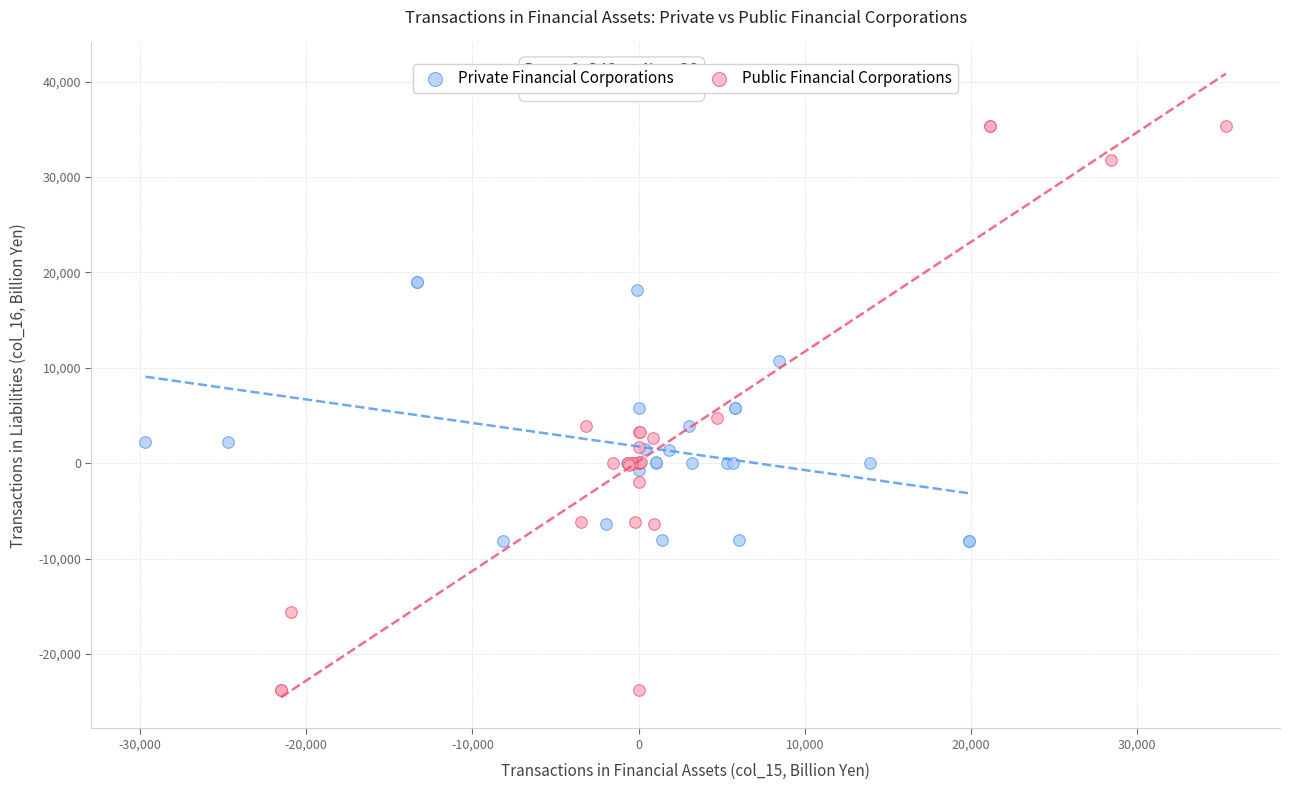

Which series has the widest spread of Y values?

Public Financial Corporations